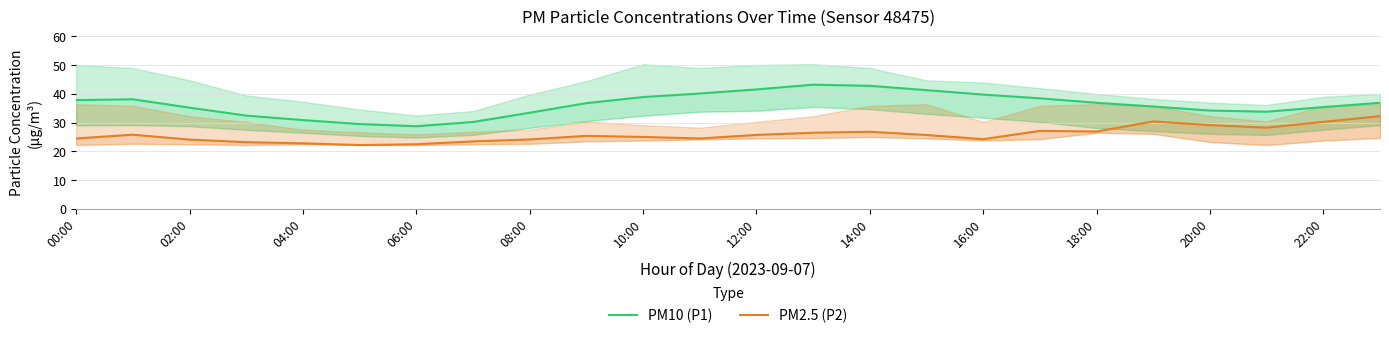

True or false: PM2.5 (P2) has more than 1 points higher than both neighbors.

True